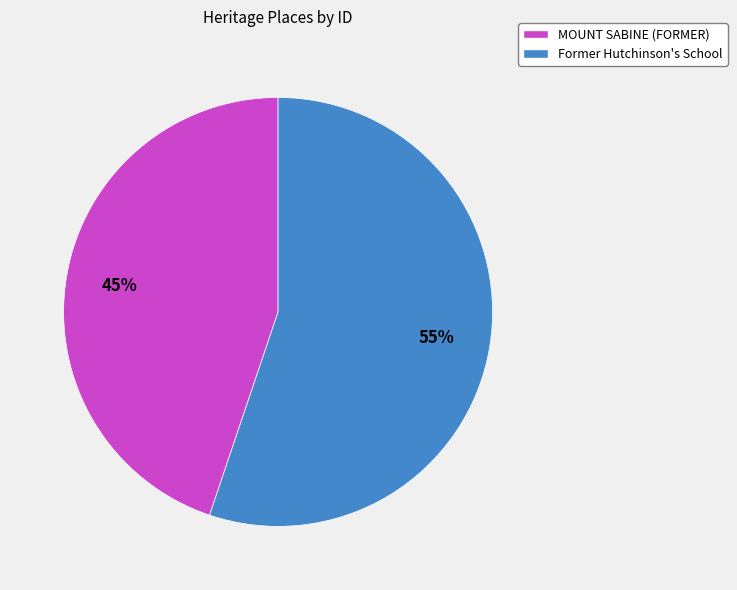

To the nearest percent, what is the combined percentage of Former Hutchinson's School and MOUNT SABINE (FORMER)?

100%